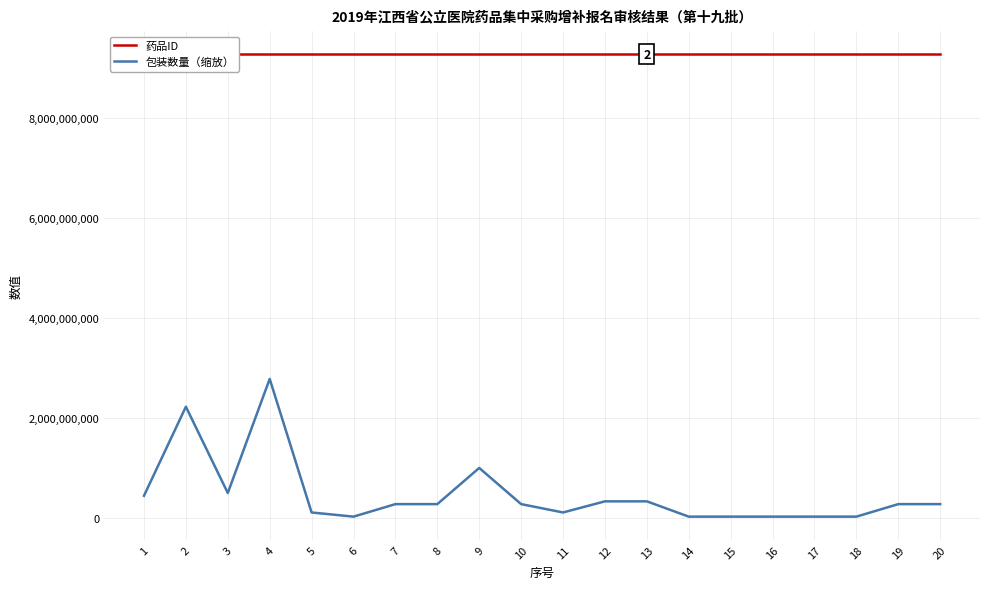

At which category does the chart reach its peak across all series?

1